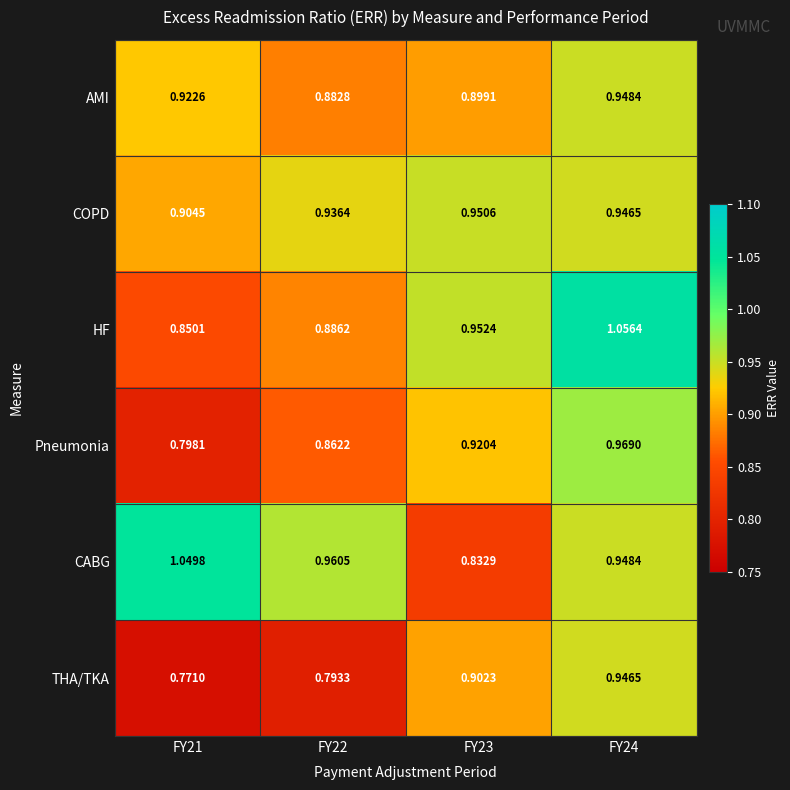

Count the number of categories in the chart.

4